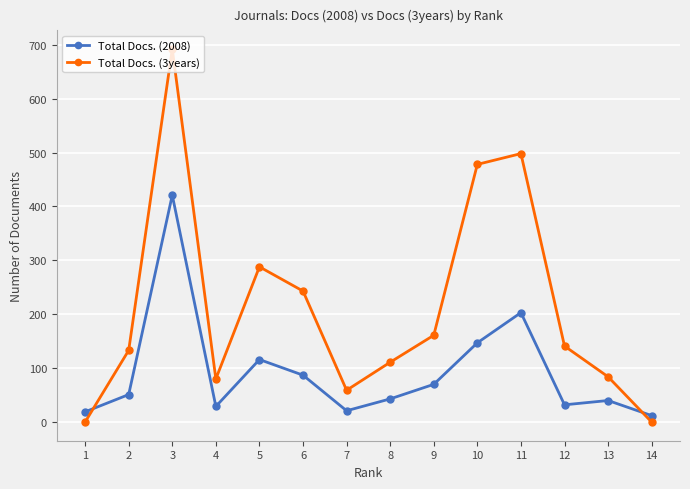

How many interior local valleys does the Total Docs. (2008) series have?

3